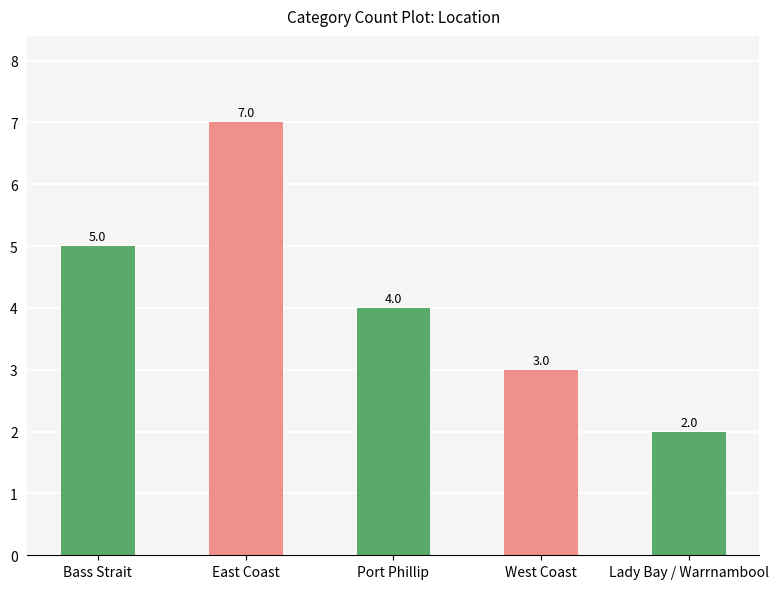

What is the change in value from Bass Strait to Port Phillip?

-1